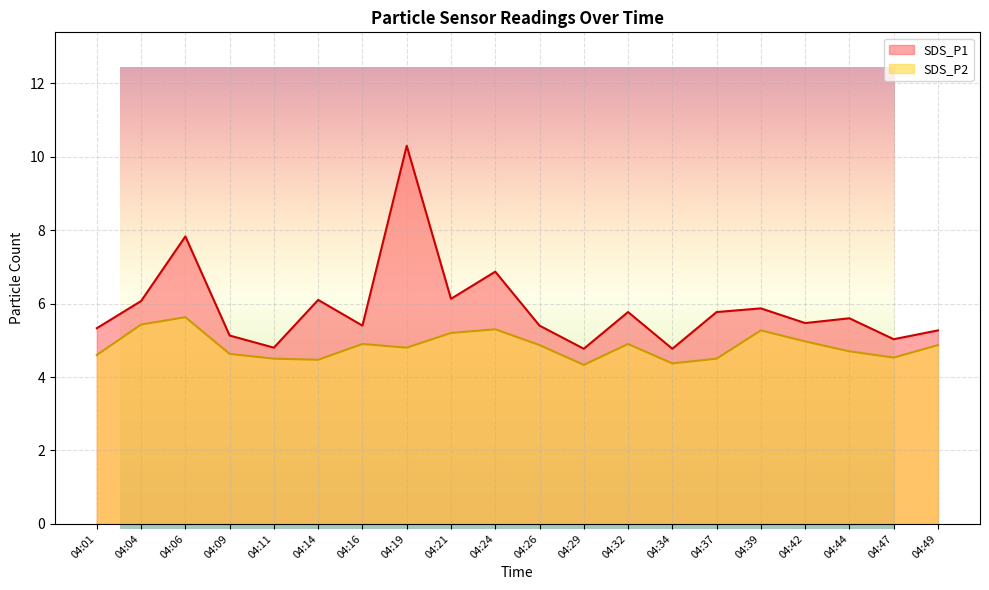

What is the approximate value of SDS_P2 at 04:01?

4.6